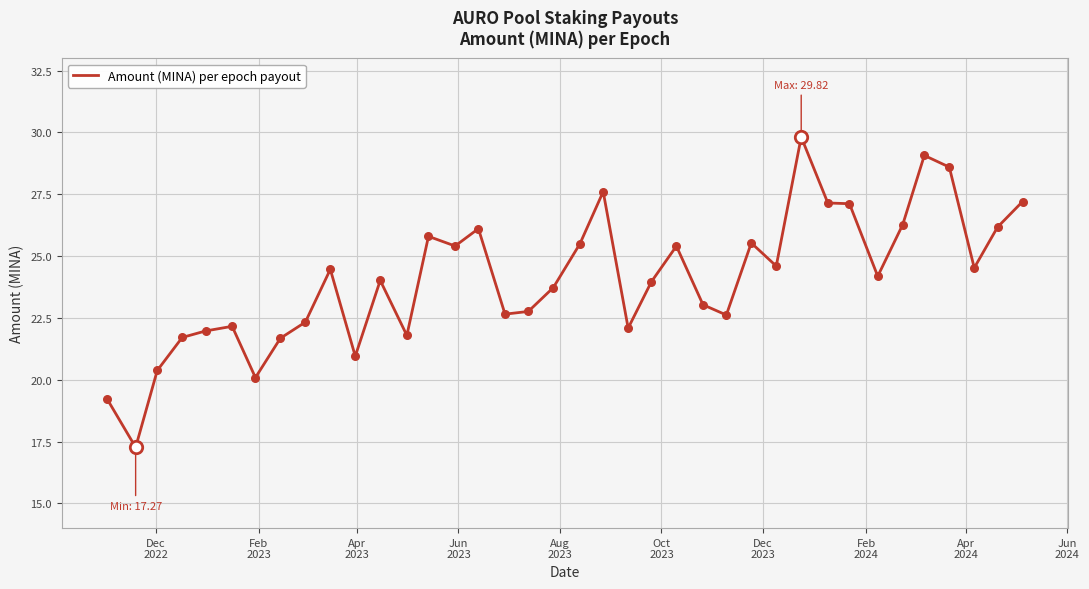

What is the minimum value shown in the chart?

17.3